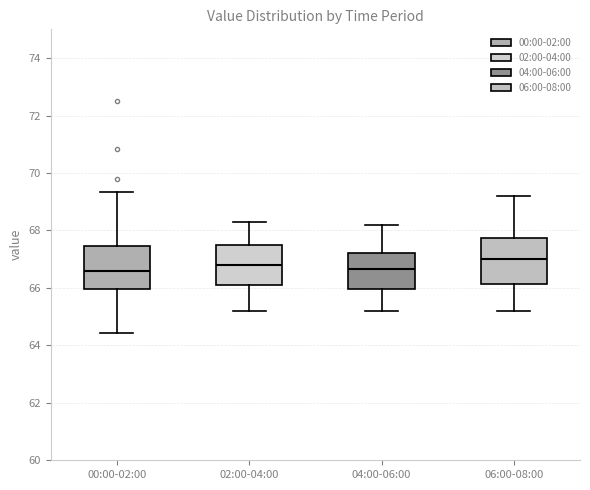

Reading left to right, read every box against the y-axis: the position of its median line, the range the box covers, and the ends of its whiskers. The values are not printed on the chart, so give them approximately, as read against the axis.

00:00-02:00: median 66.6, box 66.0 to 67.4, whiskers 64.4 to 69.4
02:00-04:00: median 66.8, box 66.2 to 67.6, whiskers 65.2 to 68.4
04:00-06:00: median 66.6, box 66.0 to 67.2, whiskers 65.2 to 68.2
06:00-08:00: median 67.0, box 66.2 to 67.8, whiskers 65.2 to 69.2